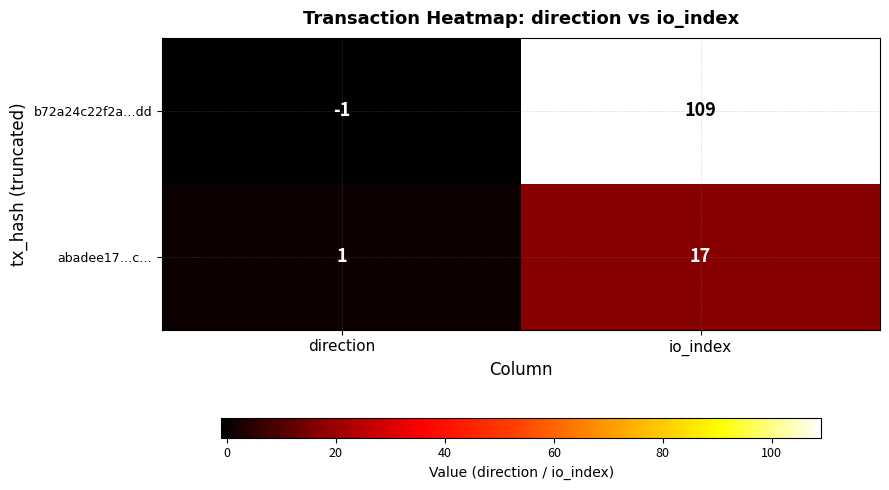

Which series changed the most between direction and io_index?

b72a24c22f2a…dd